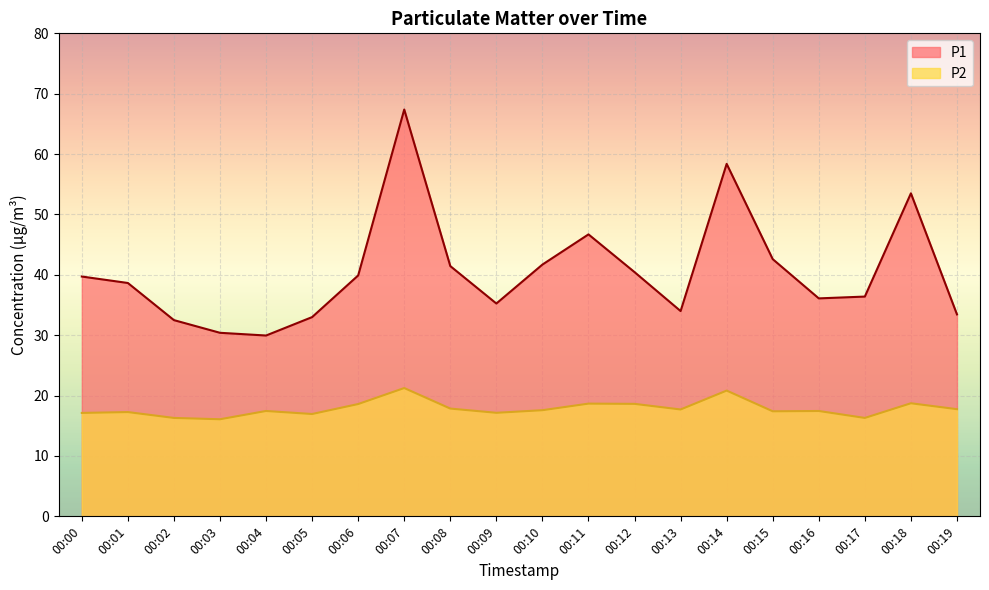

What is the minimum value shown in the chart?

16.1